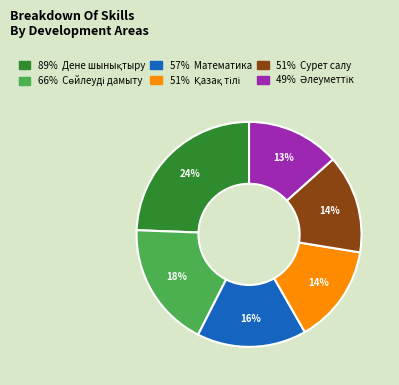

To the nearest percent, what is the difference between the largest and smallest slice percentages?

11%